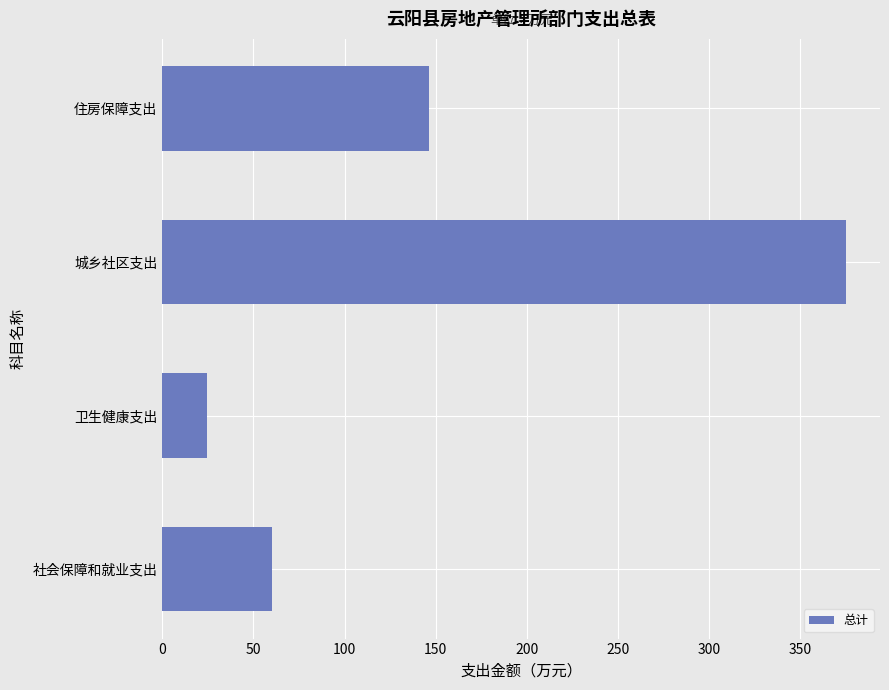

What is the difference between the second highest and second lowest values?

86.4